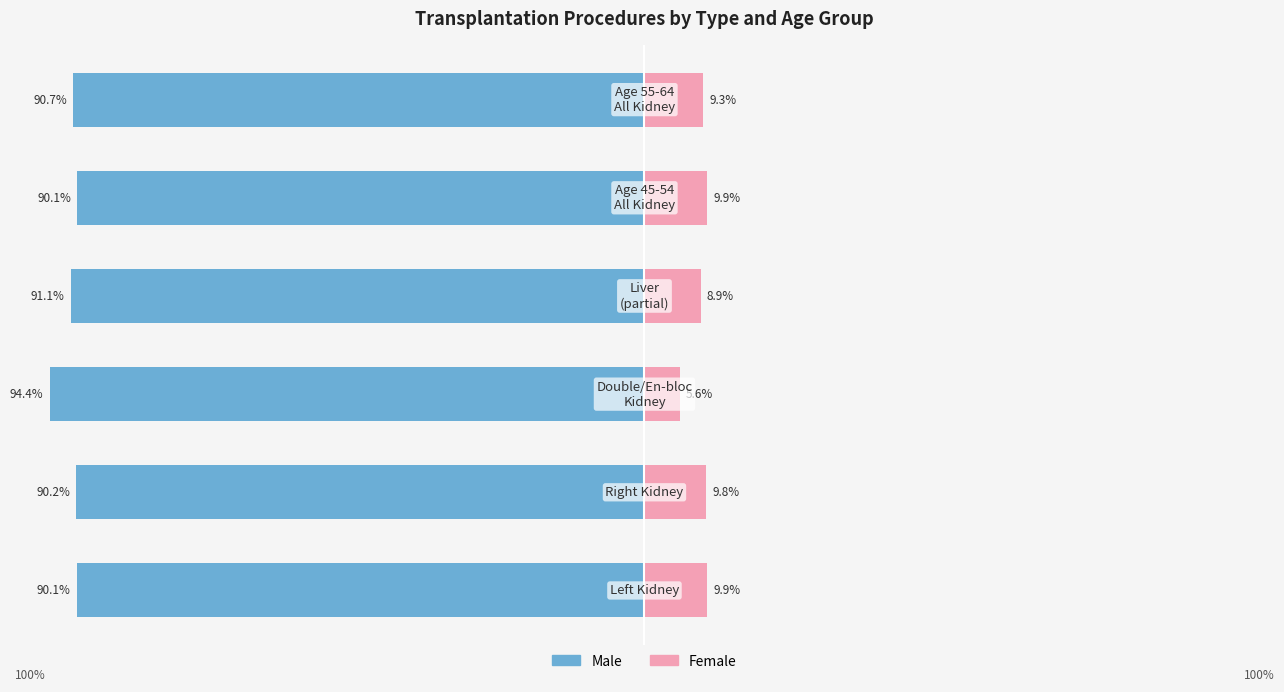

How many groups of bars are there?

6